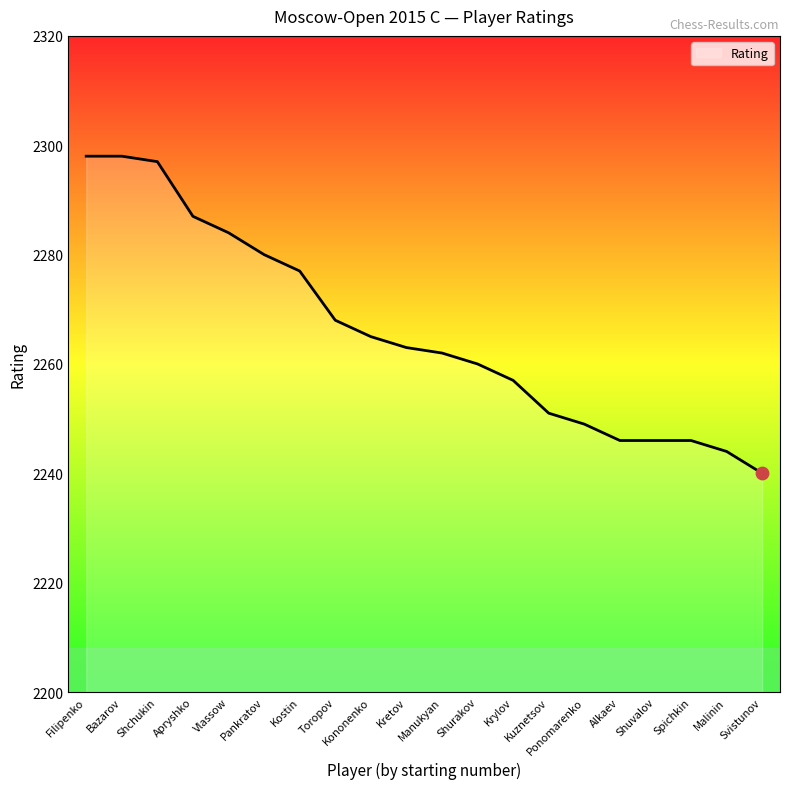

Which has a higher value, Shuvalov or Kretov?

Kretov